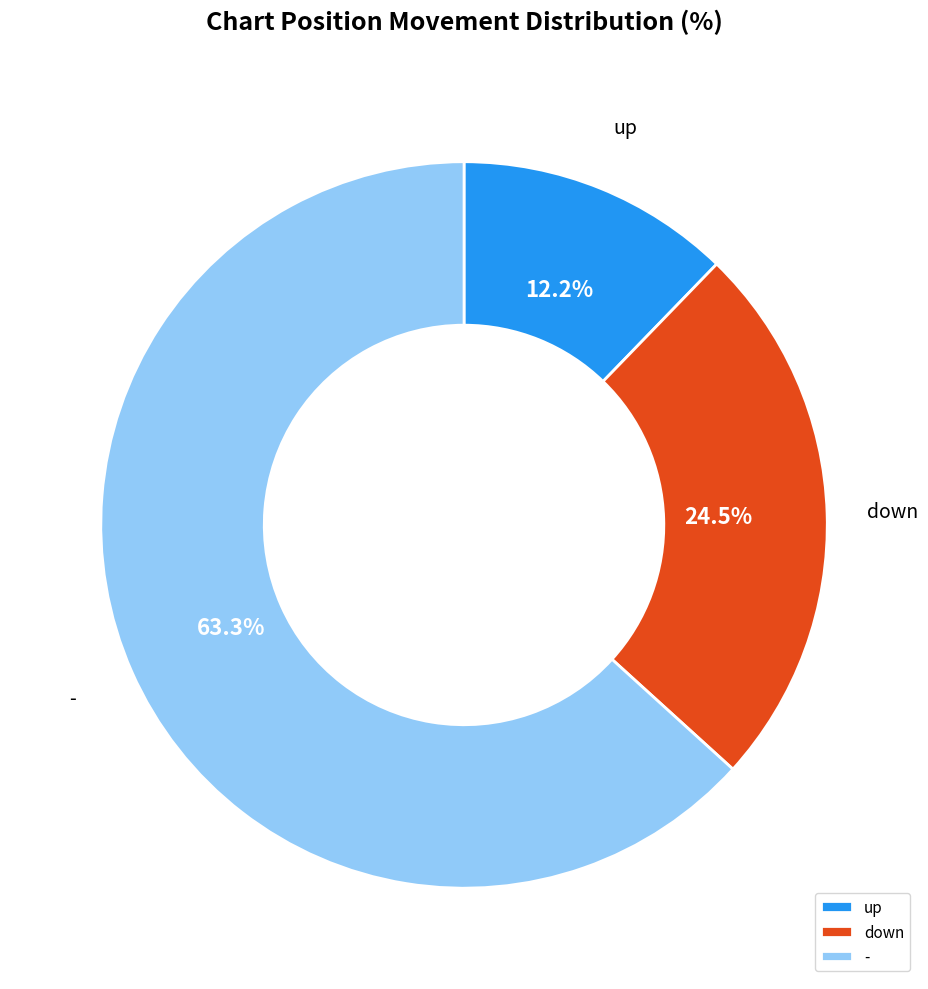

Rank the categories by value from highest to lowest.

-, down, up